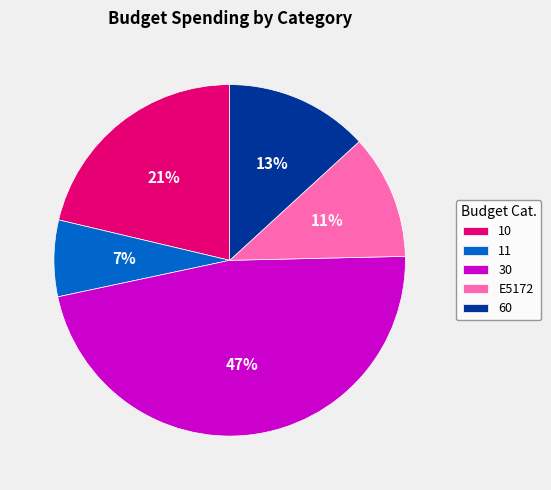

Approximately how many times larger is the value at 60 compared to 30?

0.3